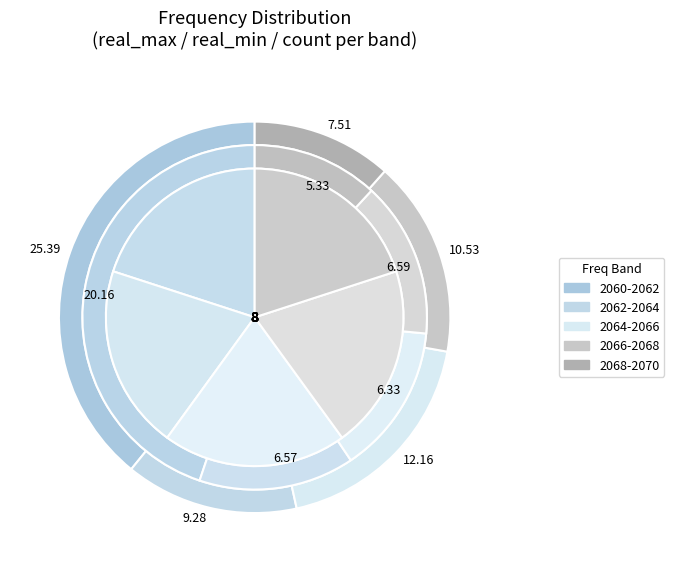

What portion of the pie excludes 10?

98.4%